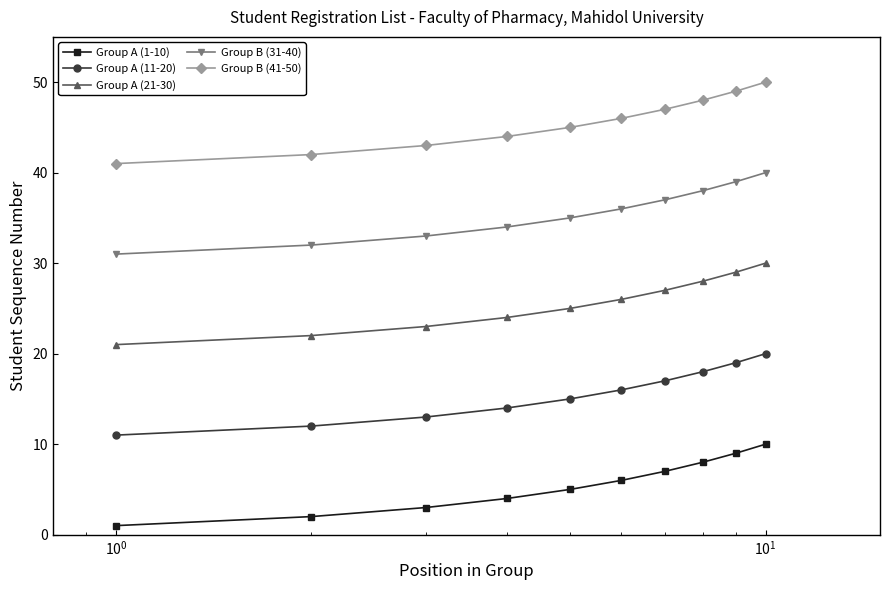

How many values in the Group A (21-30) series are below 26?

5